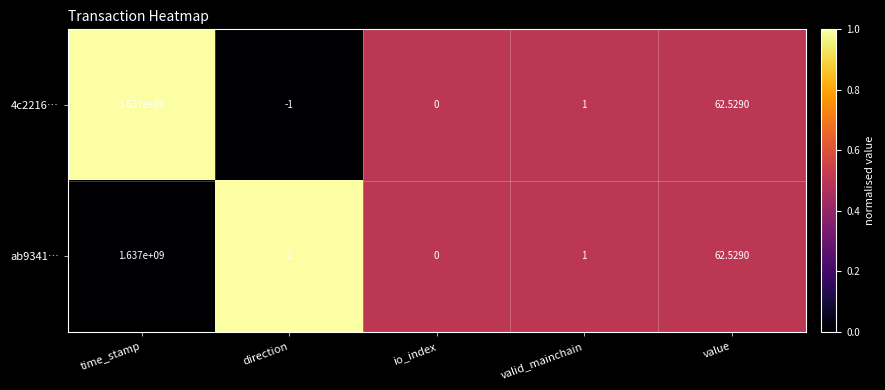

Which label corresponds to the smallest value in the chart?

direction